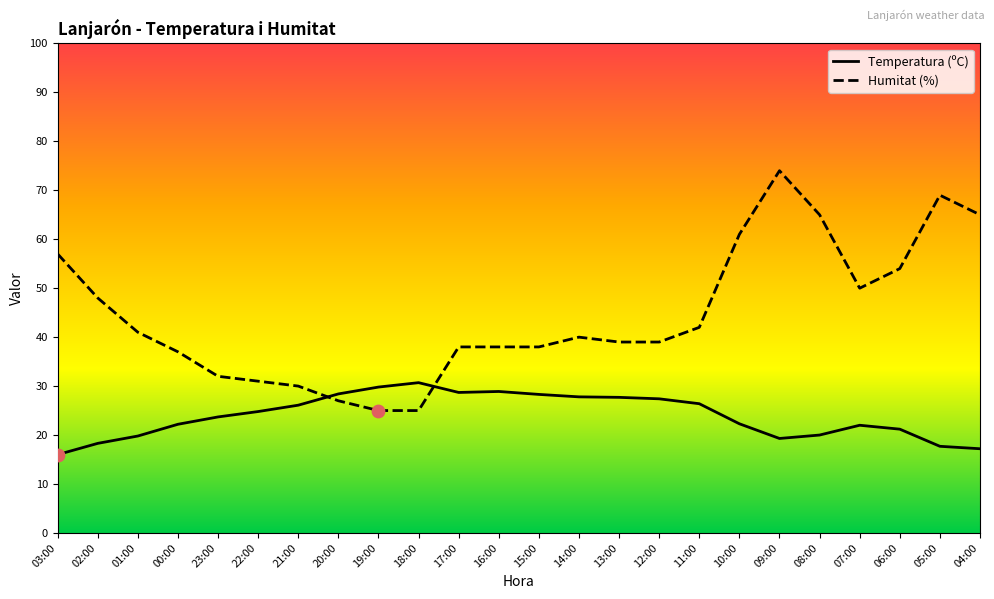

What is the spread (max minus min) of values at 12:00?

11.6